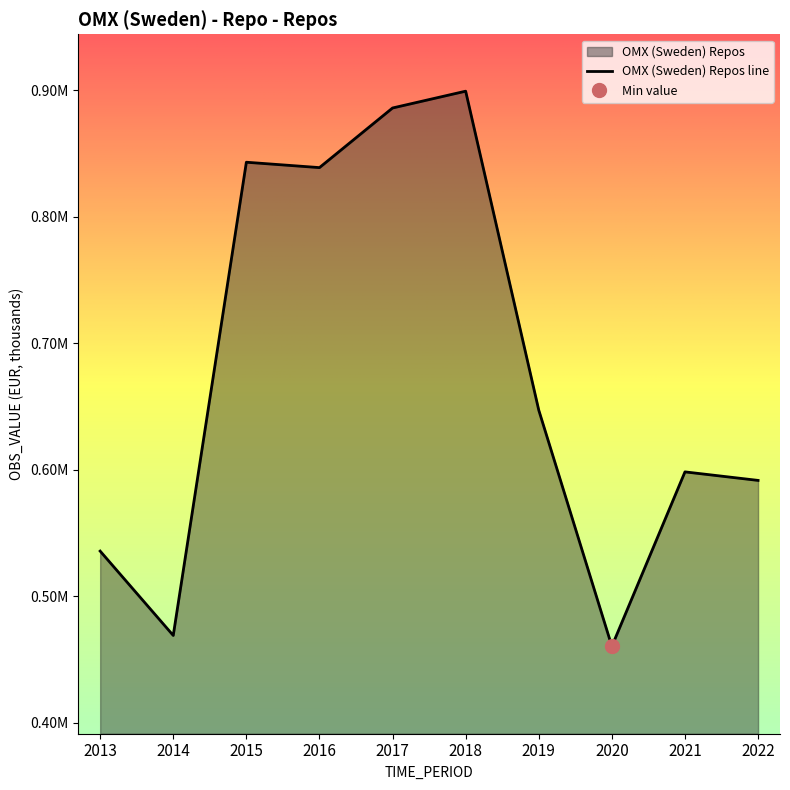

At which category does the chart reach its peak across all series?

2018